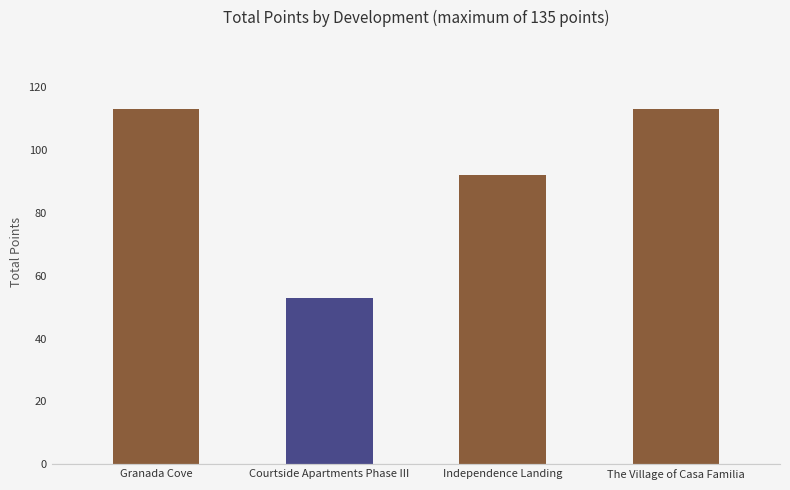

What is the difference between the maximum and minimum values?

60